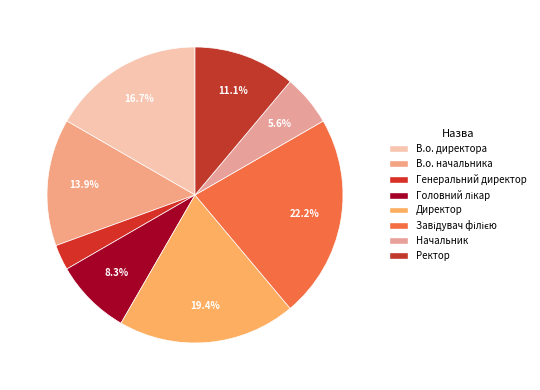

Is it true that Начальник is 6% of the pie?

True